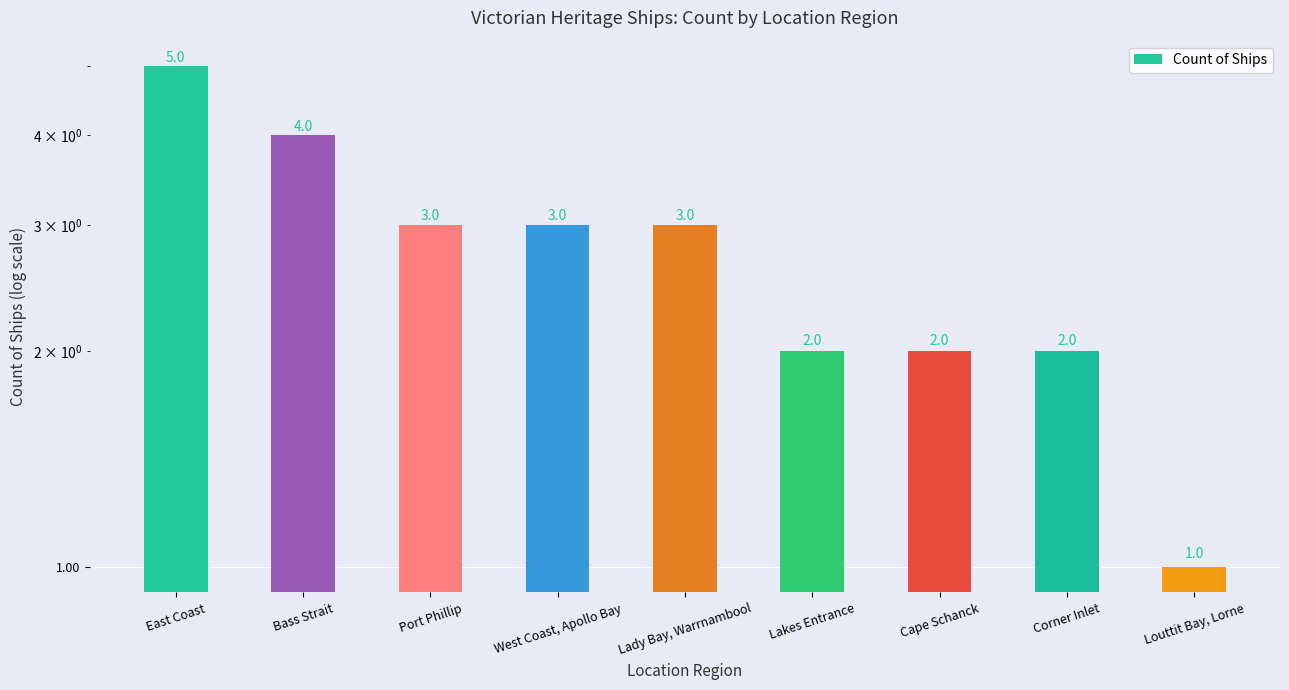

Where is the data nearest to the value 3?

Port Phillip